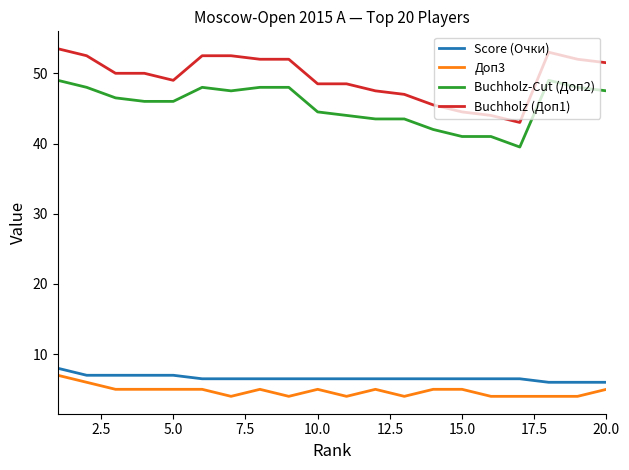

Which series has the largest range (max minus min)?

Buchholz (Доп1)